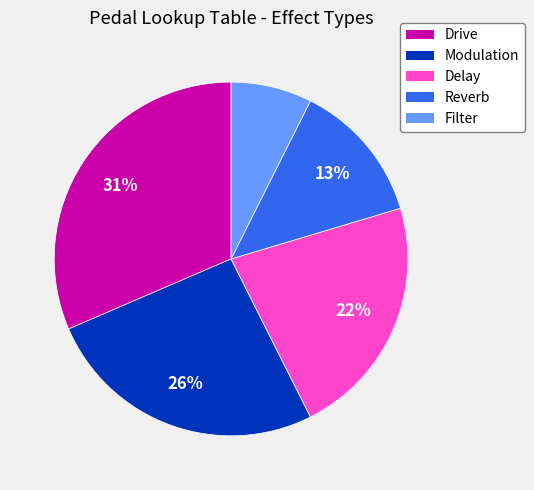

The Reverb slice represents 6% of the pie. True or false?

False